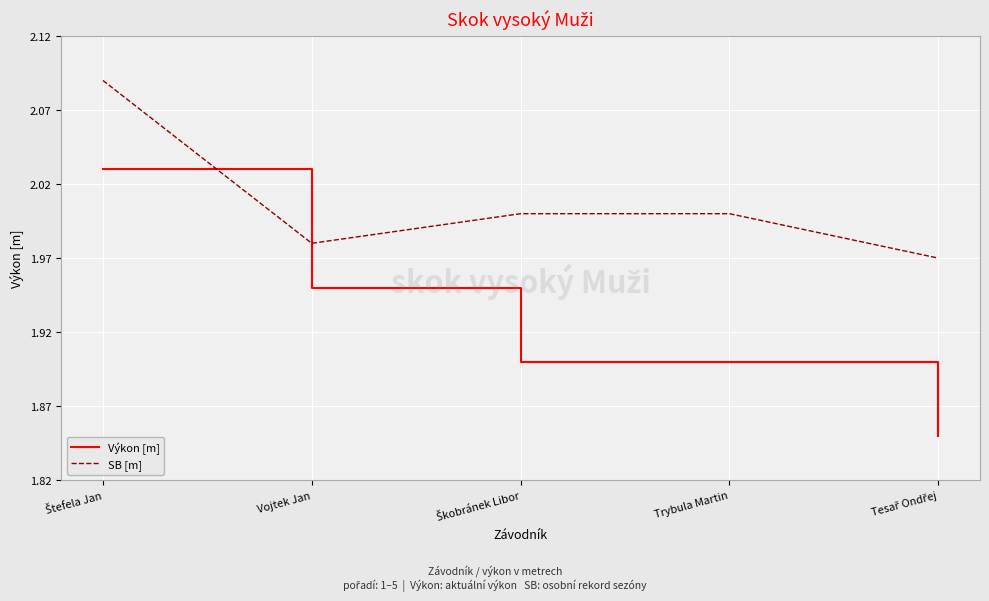

Rank the series at Trybula Martin from highest to lowest value.

SB [m], Výkon [m]